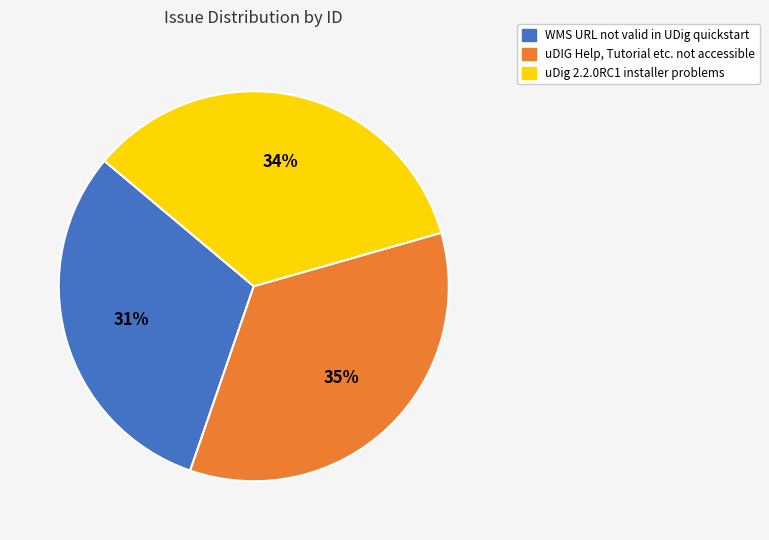

True or false: WMS URL not valid in UDig quickstart accounts for 23% of the total.

False